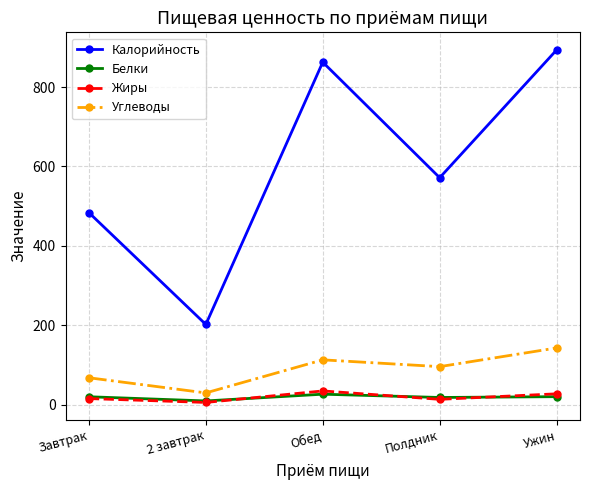

Which series has the widest spread of values?

Калорийность